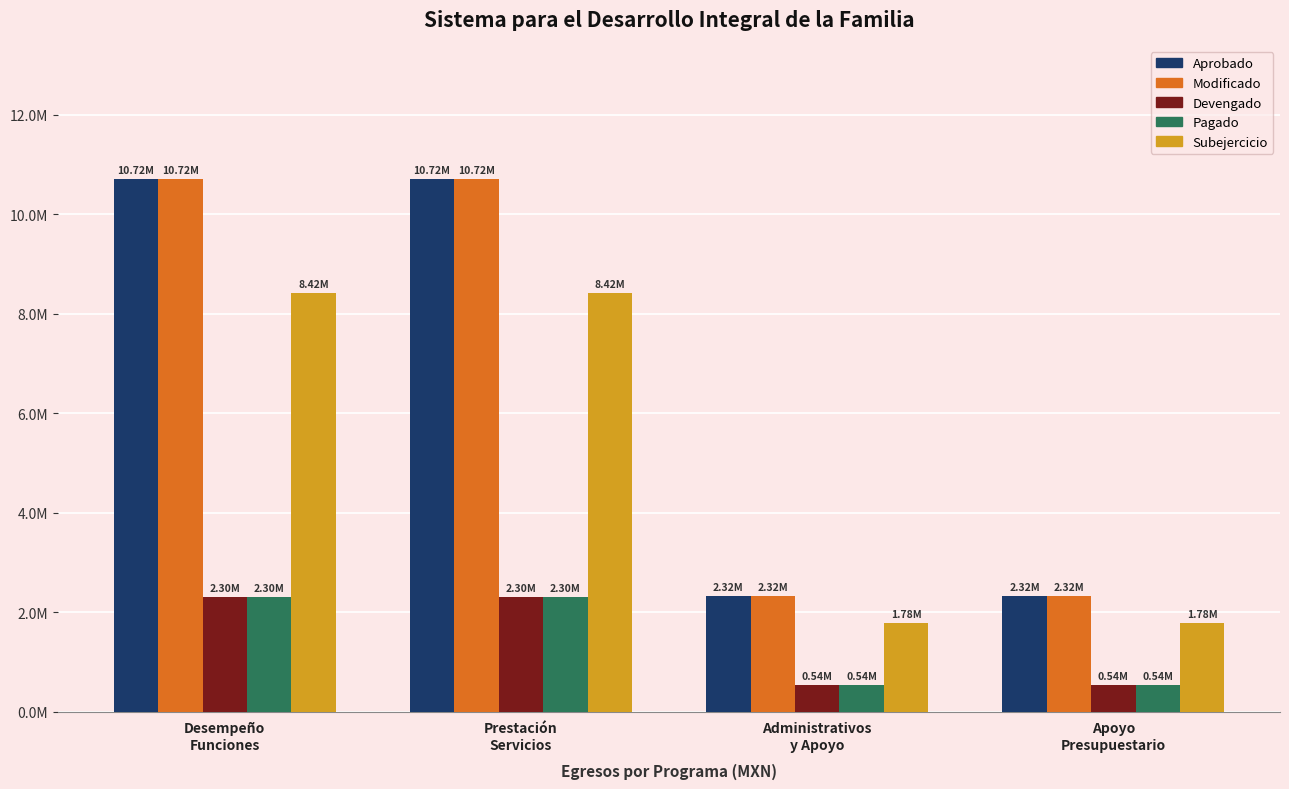

Reading left to right, extract all data points from this chart.

Aprobado: 10715655.3	10715655.3	2321043.7	2321043.7
Modificado: 10715655.3	10715655.3	2321043.7	2321043.7
Devengado: 2297356.2	2297356.2	539976.6	539976.6
Pagado: 2297356.2	2297356.2	539976.6	539976.6
Subejercicio: 8418299.2	8418299.2	1781067.1	1781067.1